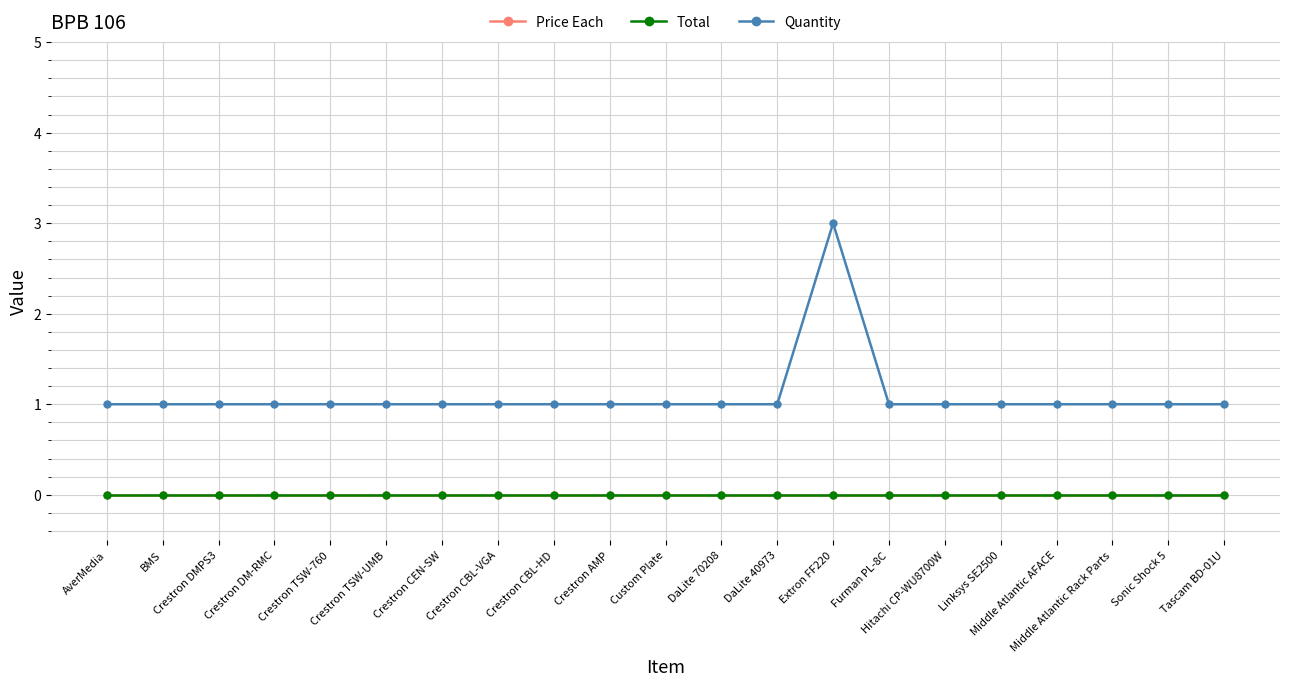

Which series has the largest range (max minus min)?

Quantity